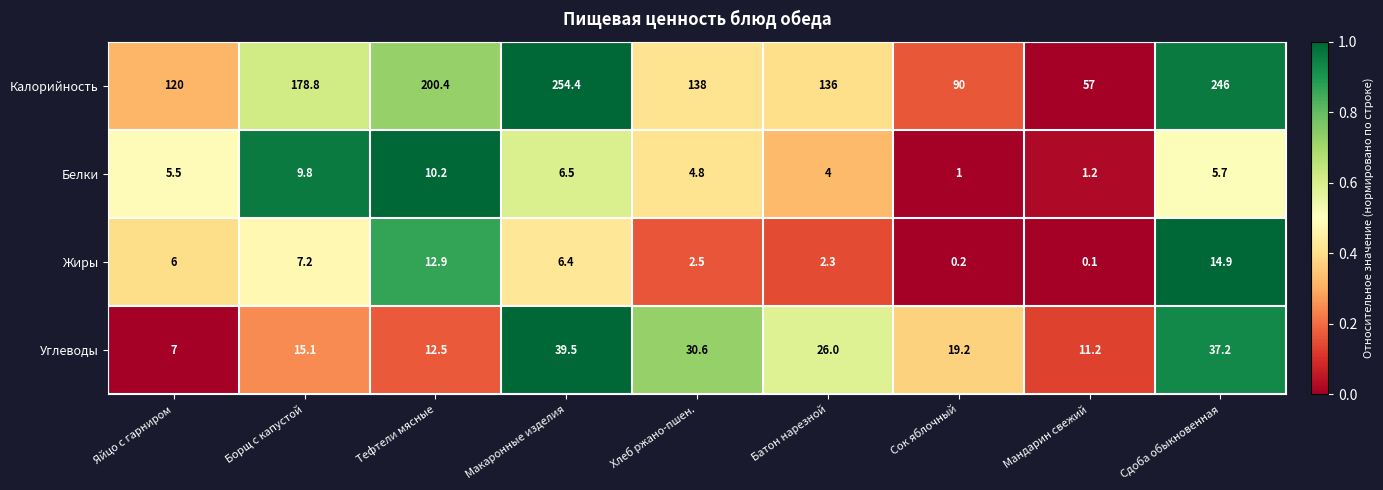

Is it true that Калорийность equals 222.7 at Батон нарезной?

False